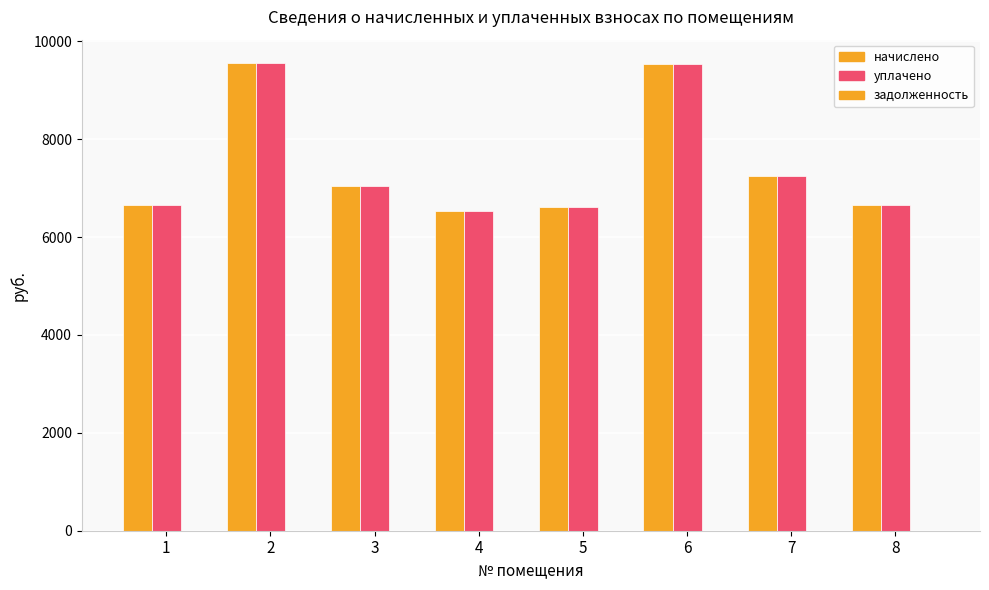

At which label is уплачено closest to 8048?

7